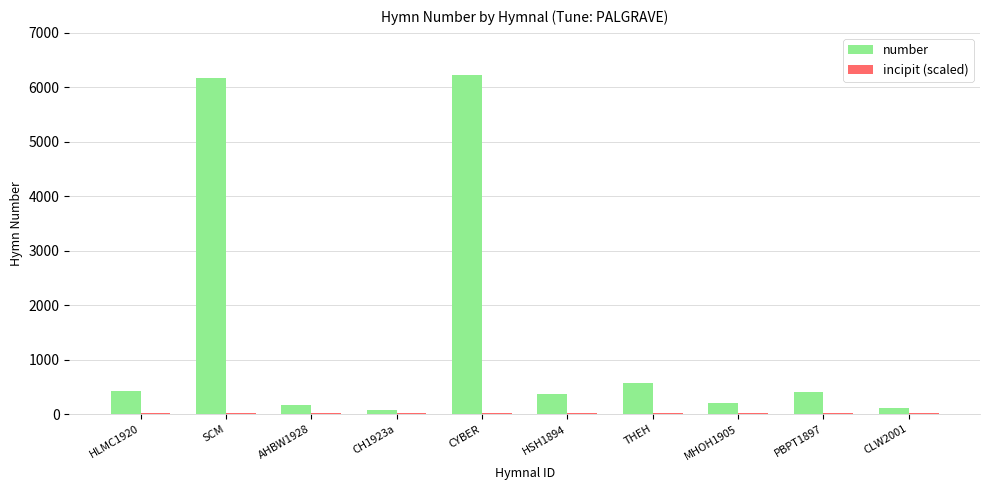

True or false: number has a value of 781 at THEH.

False